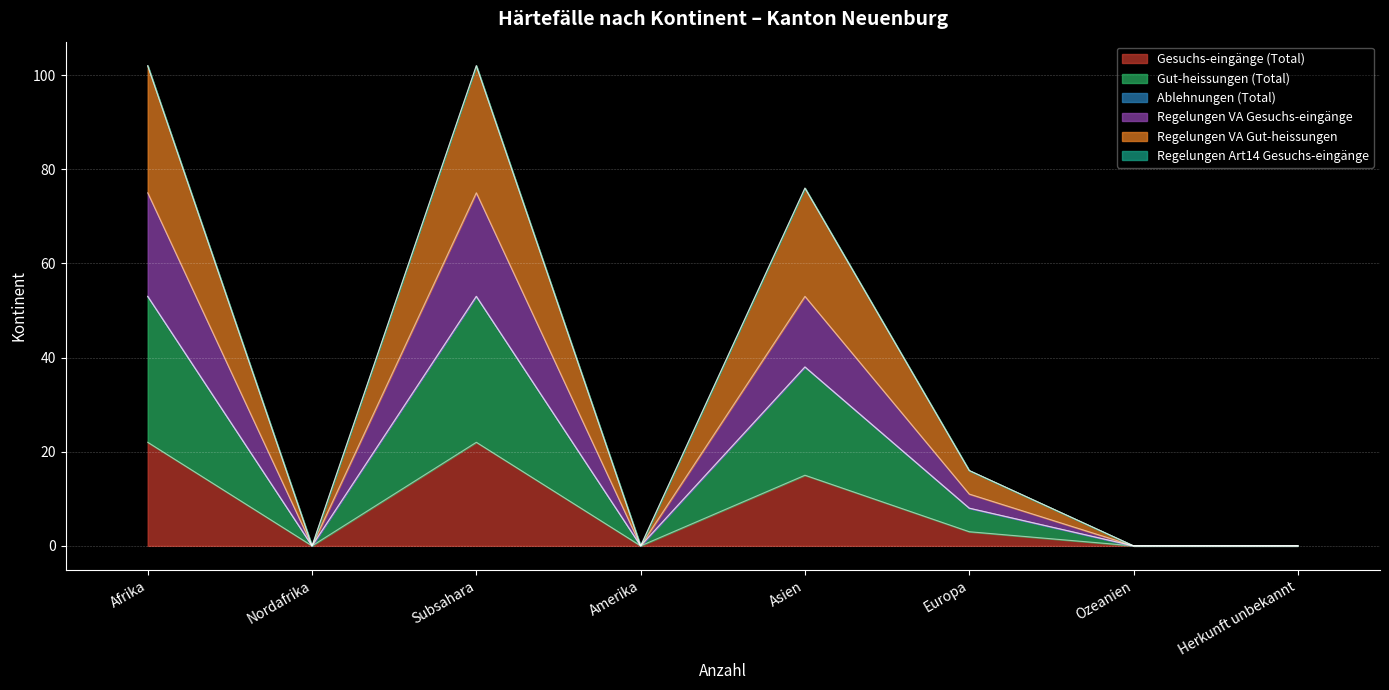

Does the chart display data point markers on the line(s)?

No